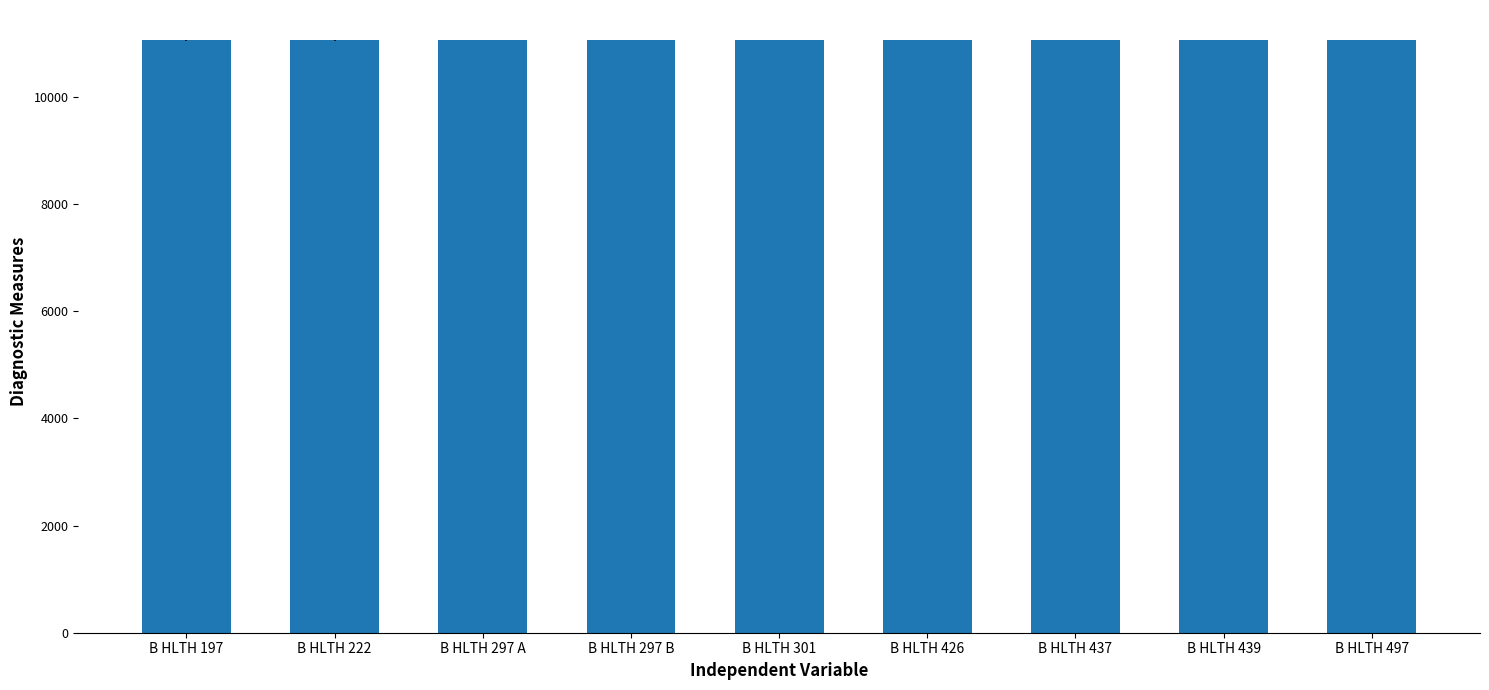

What is the sum of all values?

99551